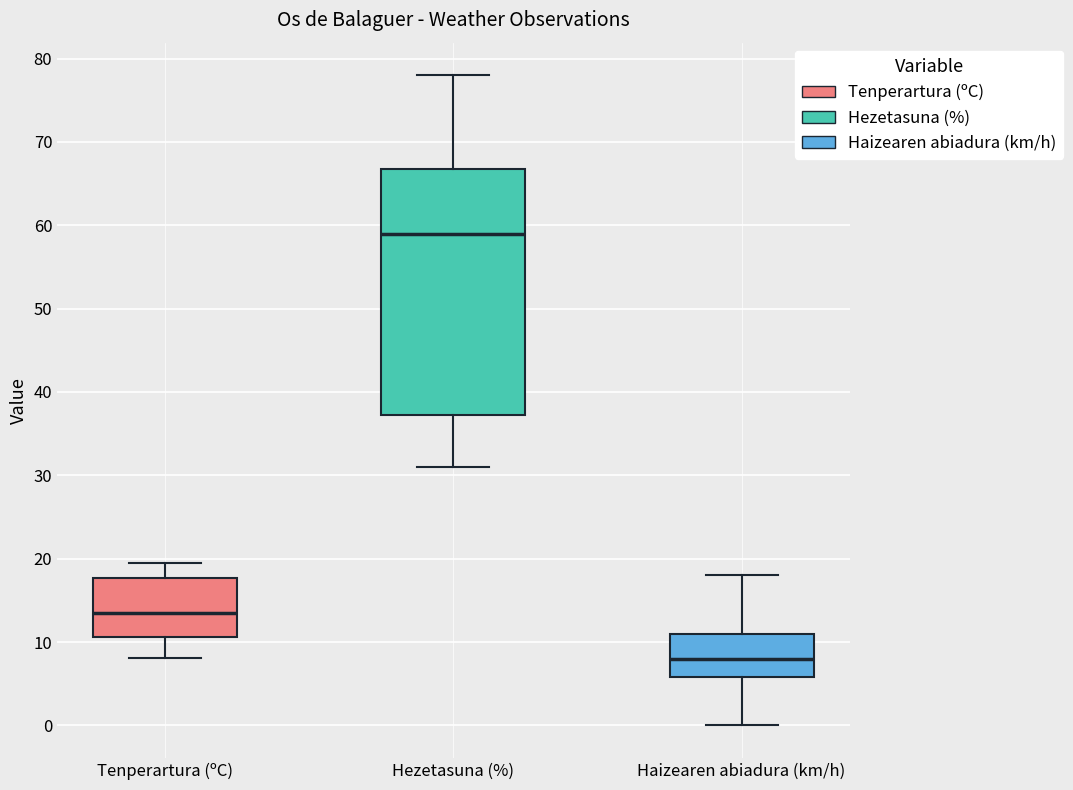

Which box has the lowest median line?

Haizearen abiadura (km/h)